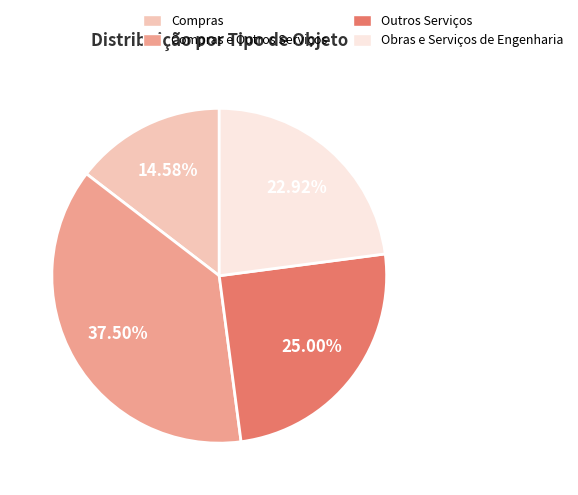

Is there any slice that represents more than half of the pie?

No